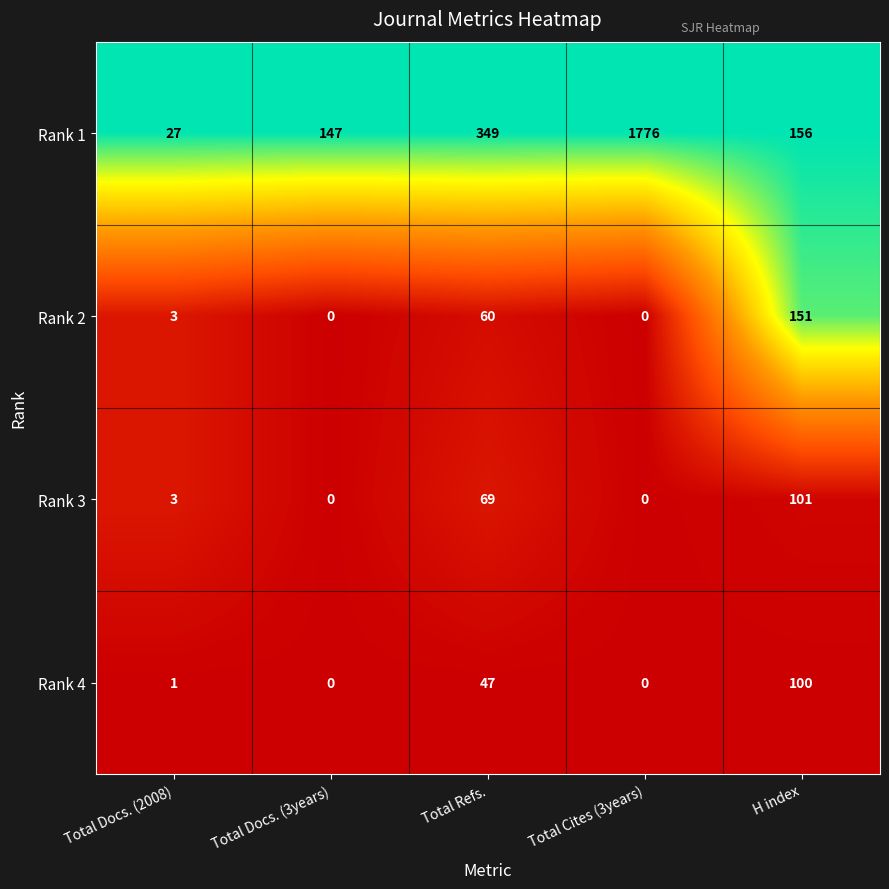

At which category does the chart reach its peak across all series?

Total Cites (3years)